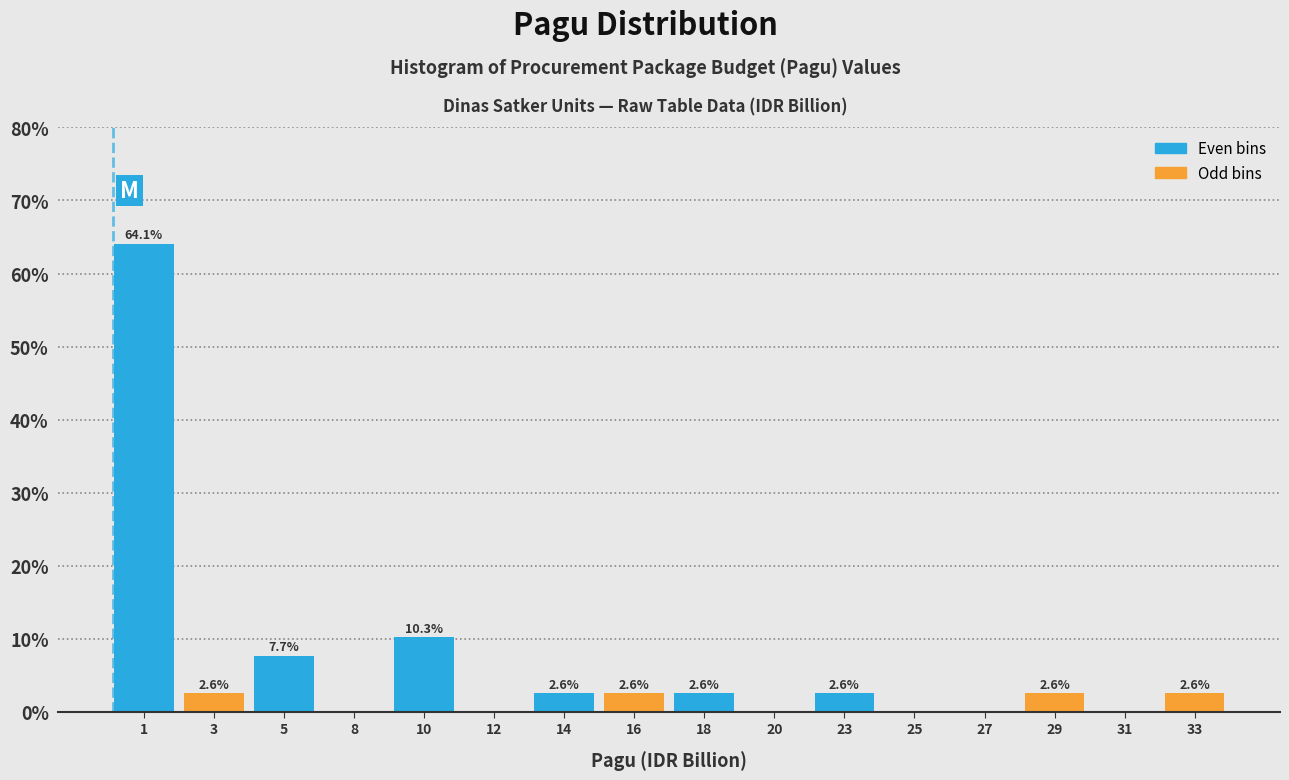

Reading left to right, list all the values displayed in this chart.

1=64.1	3=2.6	5=7.7	8=0.0	10=10.3	12=0.0	14=2.6	16=2.6	18=2.6	20=0.0	23=2.6	25=0.0	27=0.0	29=2.6	31=0.0	33=2.6